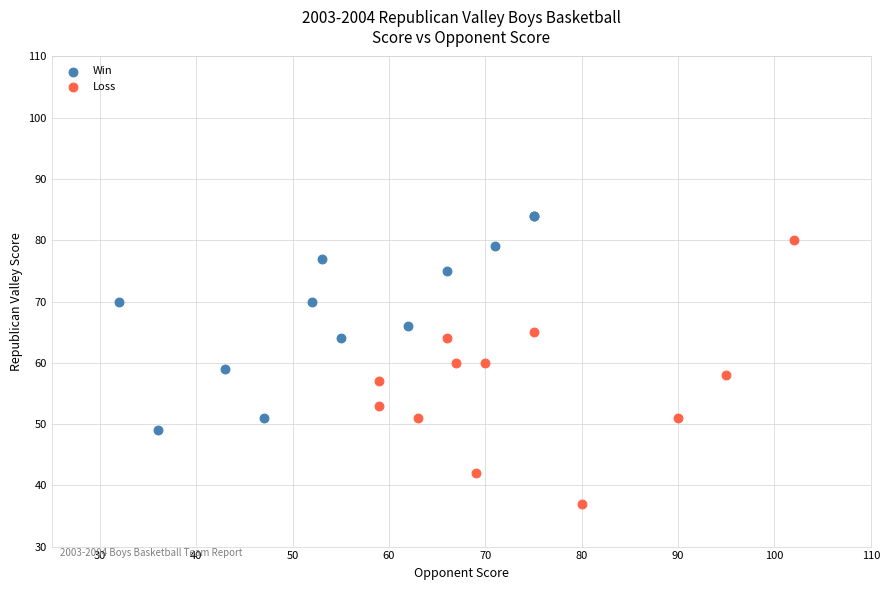

Which series contains the highest Y value?

Win